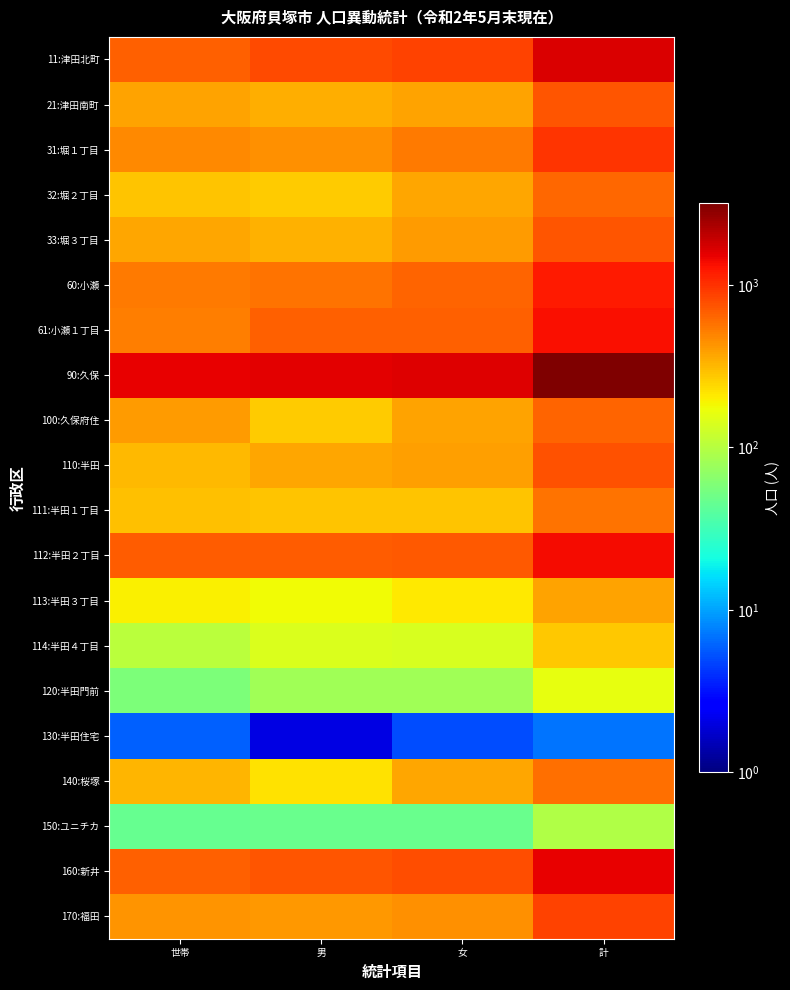

How many data points does each series have?

4